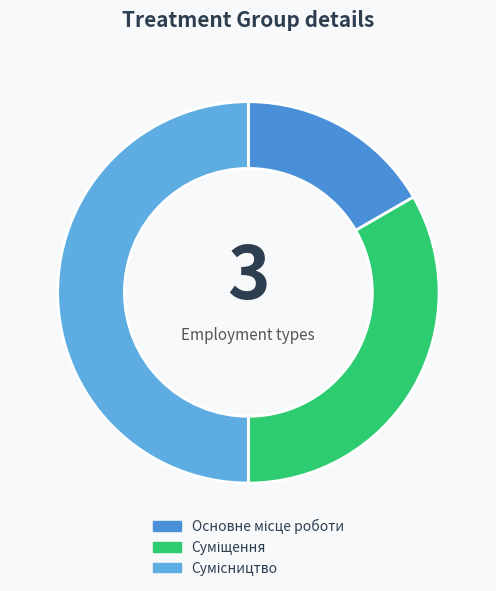

How many slices are in this pie chart?

3